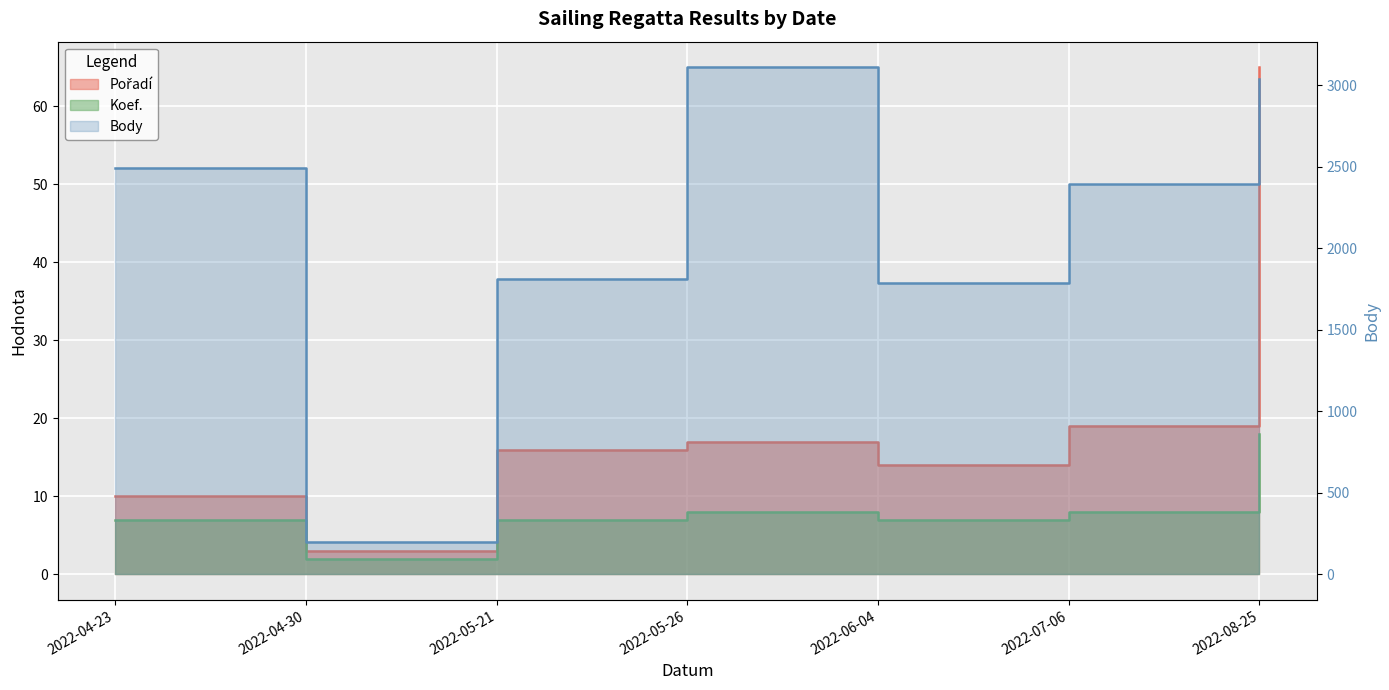

True or false: Body and Koef. intersect in this chart.

False